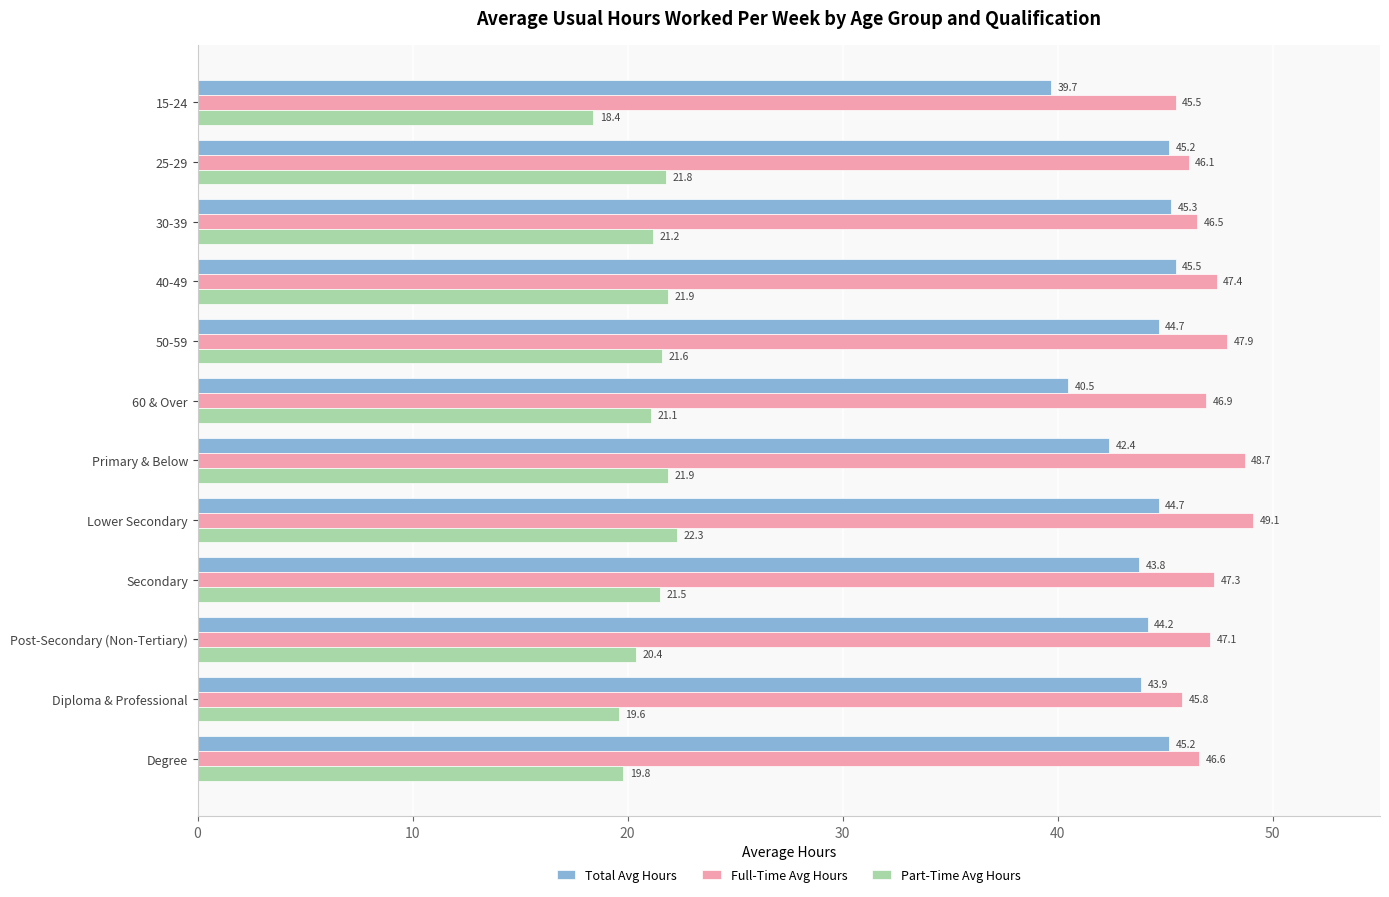

At how many categories does at least one series exceed 46?

10